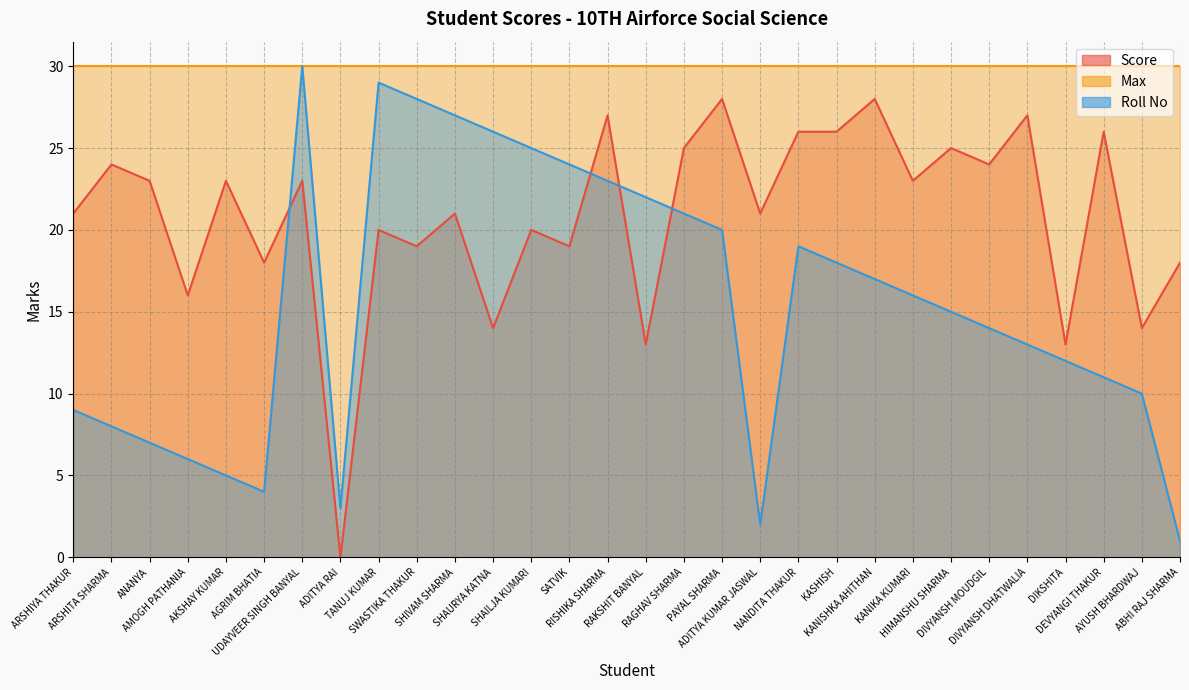

What is the spread (max minus min) of values at KASHISH?

8